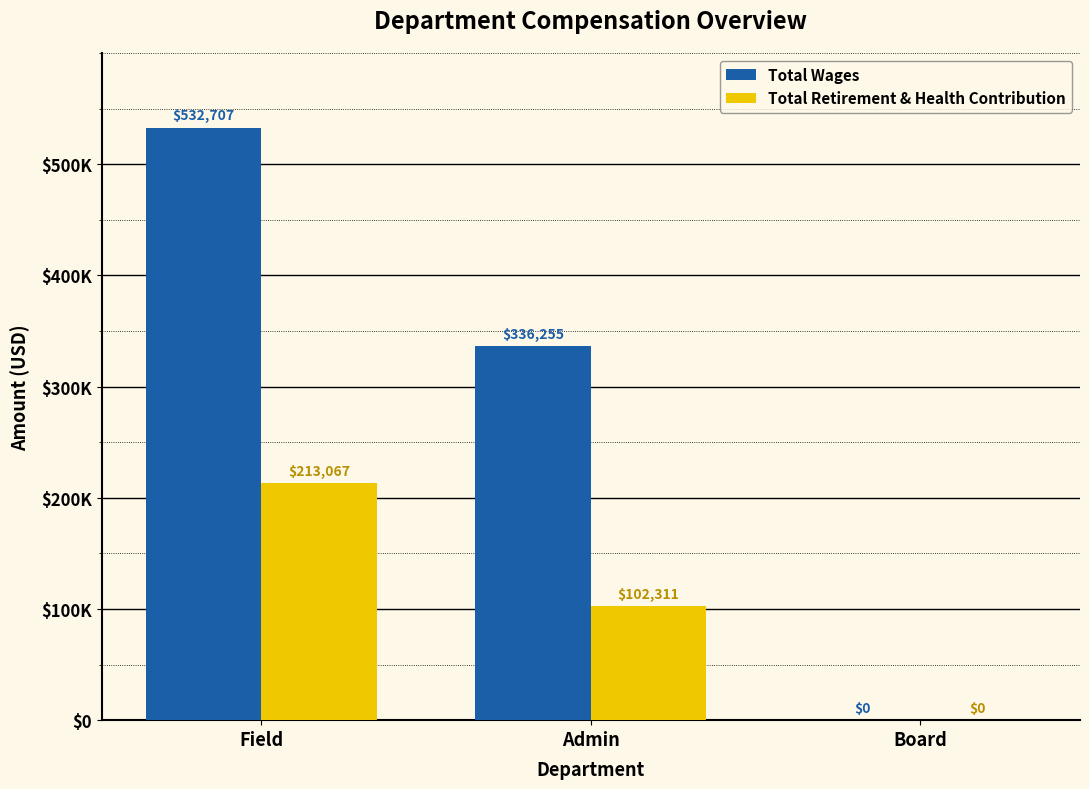

Which category has the lowest value across all series?

Board